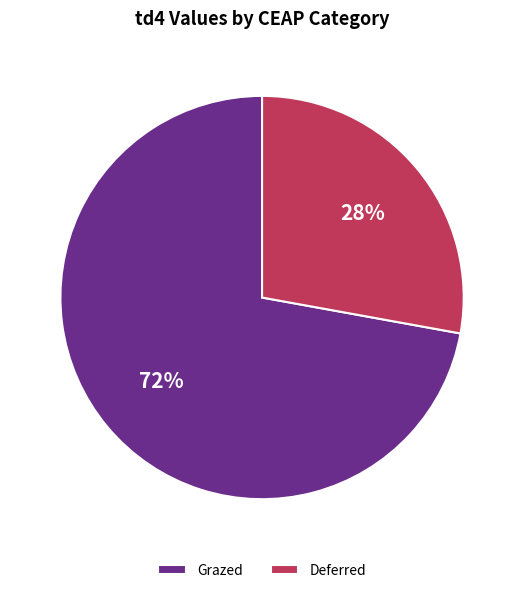

To the nearest percent, what portion does Grazed represent?

72%